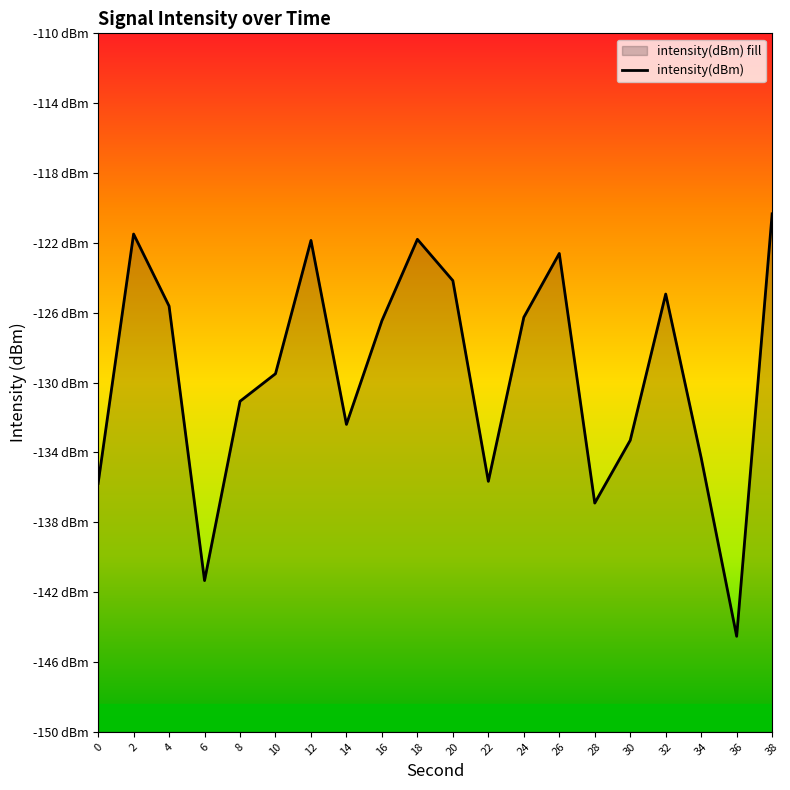

At which label does the data first exceed -126?

2